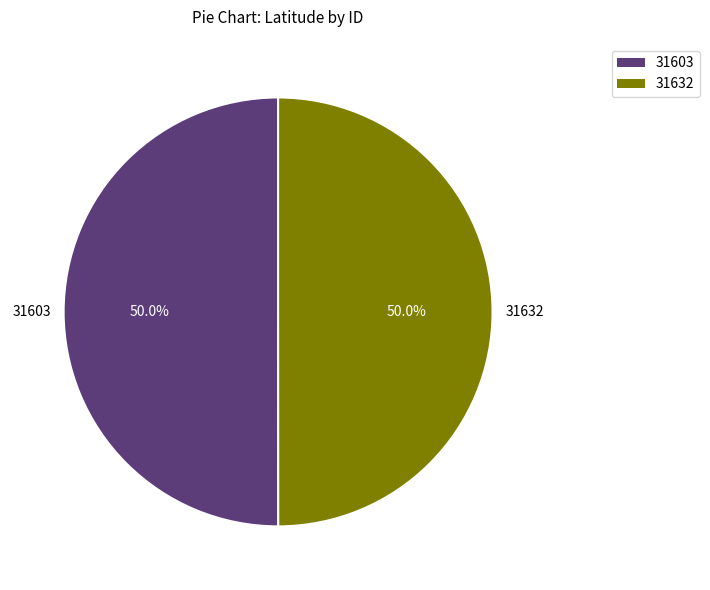

What is the ratio of the value at 31632 to the value at 31603?

1.0